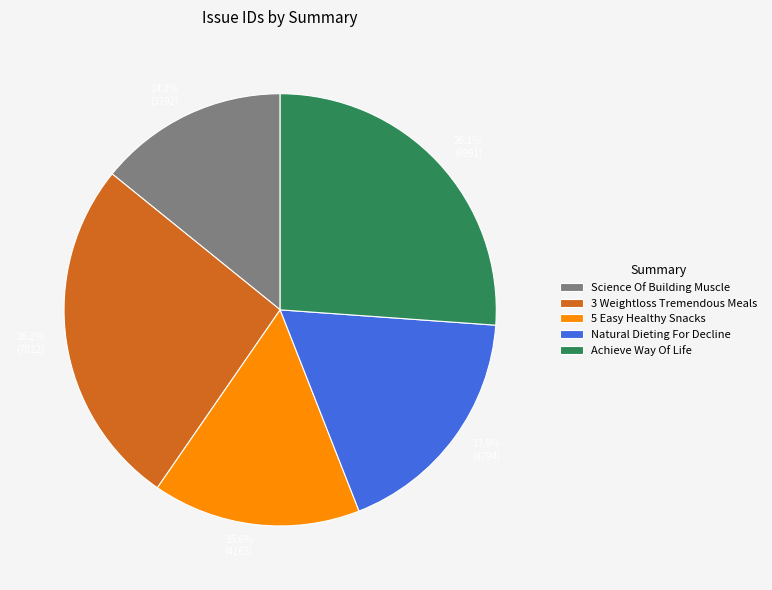

Is there any slice that represents more than half of the pie?

No